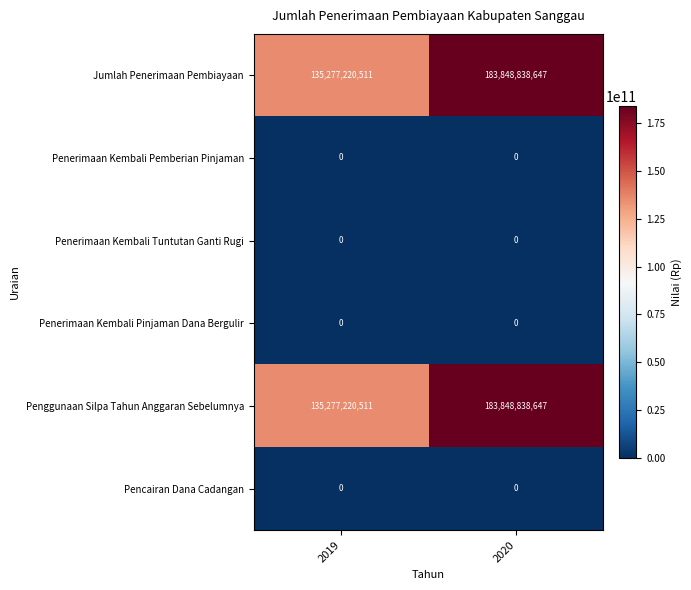

What is the maximum value shown in the chart?

183848838647